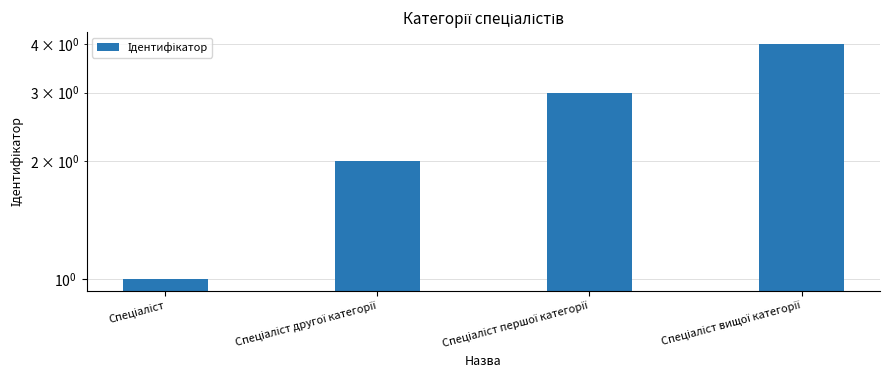

Rank the categories by value from lowest to highest.

Спеціаліст, Спеціаліст другої категорії, Спеціаліст першої категорії, Спеціаліст вищої категорії